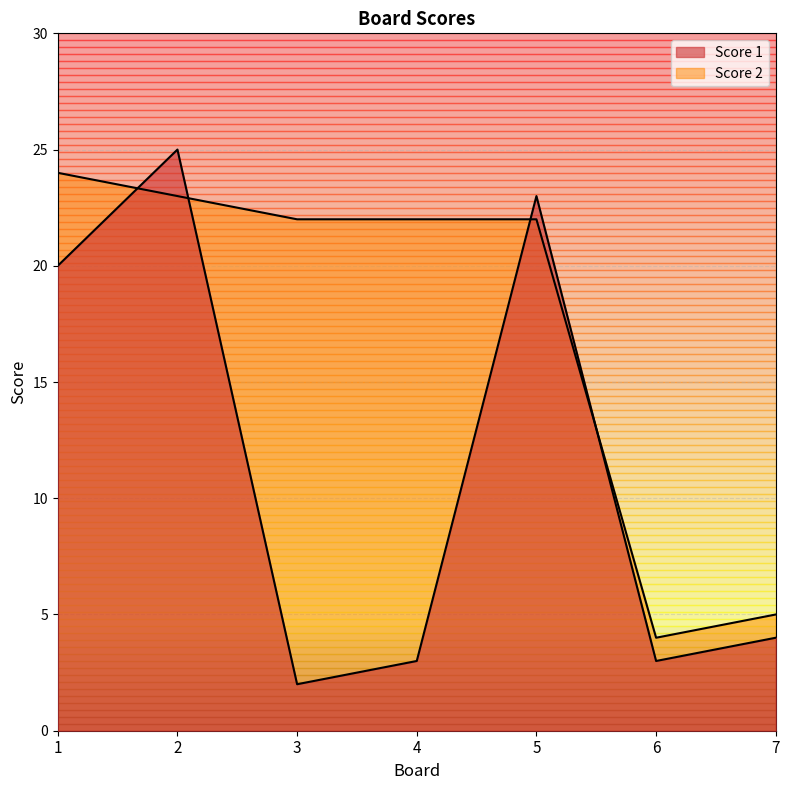

At 5, list the series in order from largest to smallest.

Score 1, Score 2